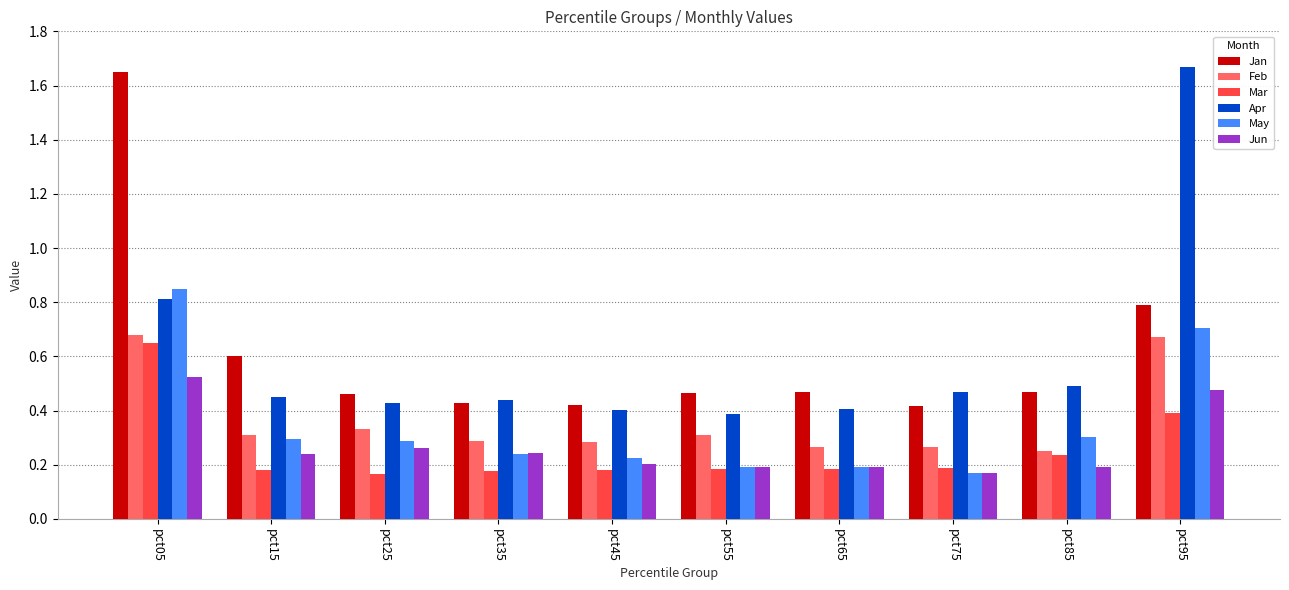

Is it true that Jan equals 0.7 at pct65?

False